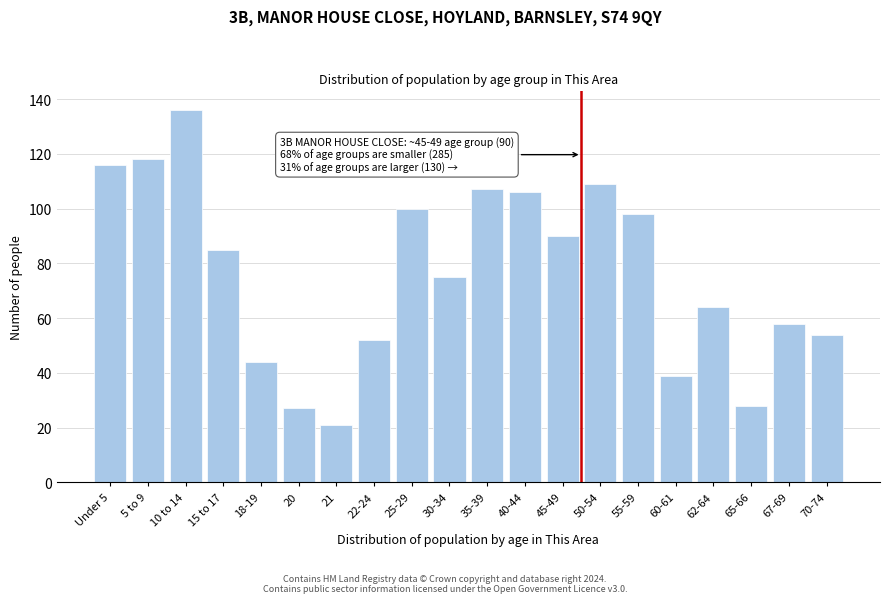

Reading left to right, extract all data points from this chart.

Under 5=116	5 to 9=118	10 to 14=136	15 to 17=85	18-19=44	20=27	21=21	22-24=52	25-29=100	30-34=75	35-39=107	40-44=106	45-49=90	50-54=109	55-59=98	60-61=39	62-64=64	65-66=28	67-69=58	70-74=54